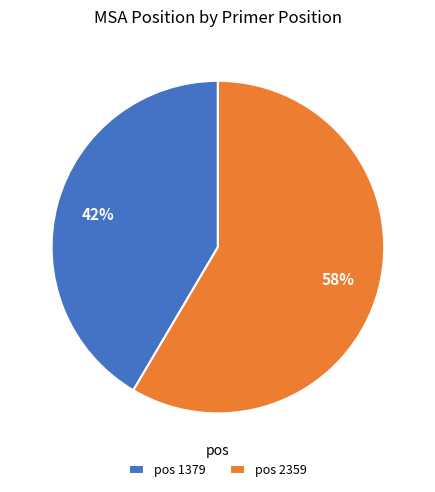

Do pos 2359 and pos 1379 together represent more than half of the pie?

Yes